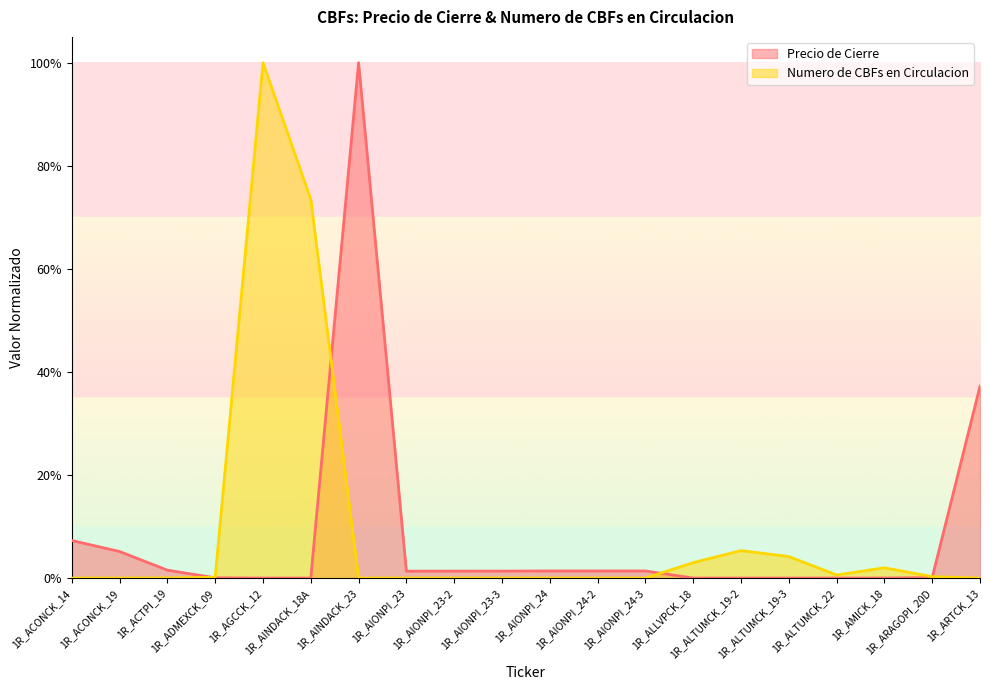

List the series in order of their peak value, highest first.

Numero de CBFs en Circulacion, Precio de Cierre